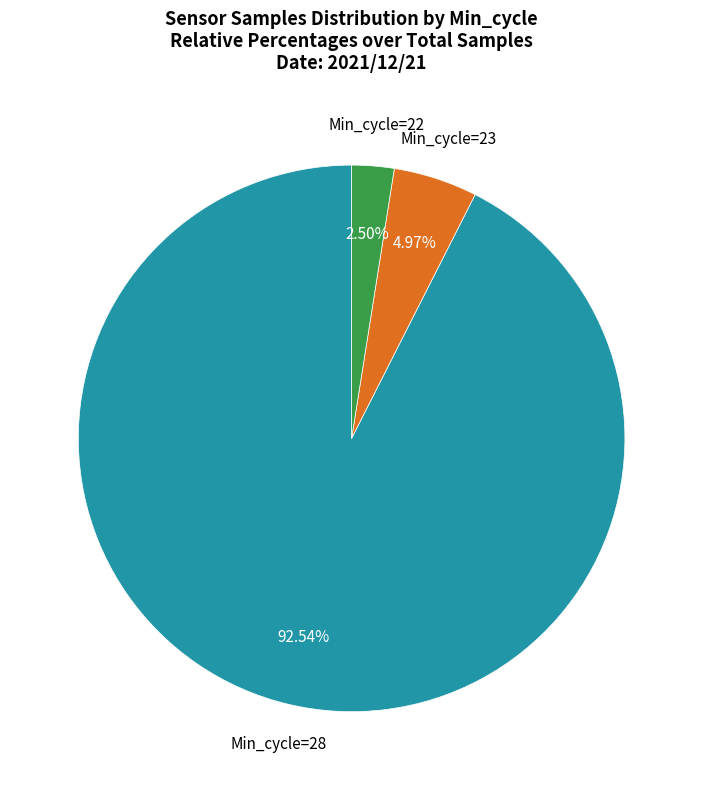

Does any single category account for the majority?

Yes